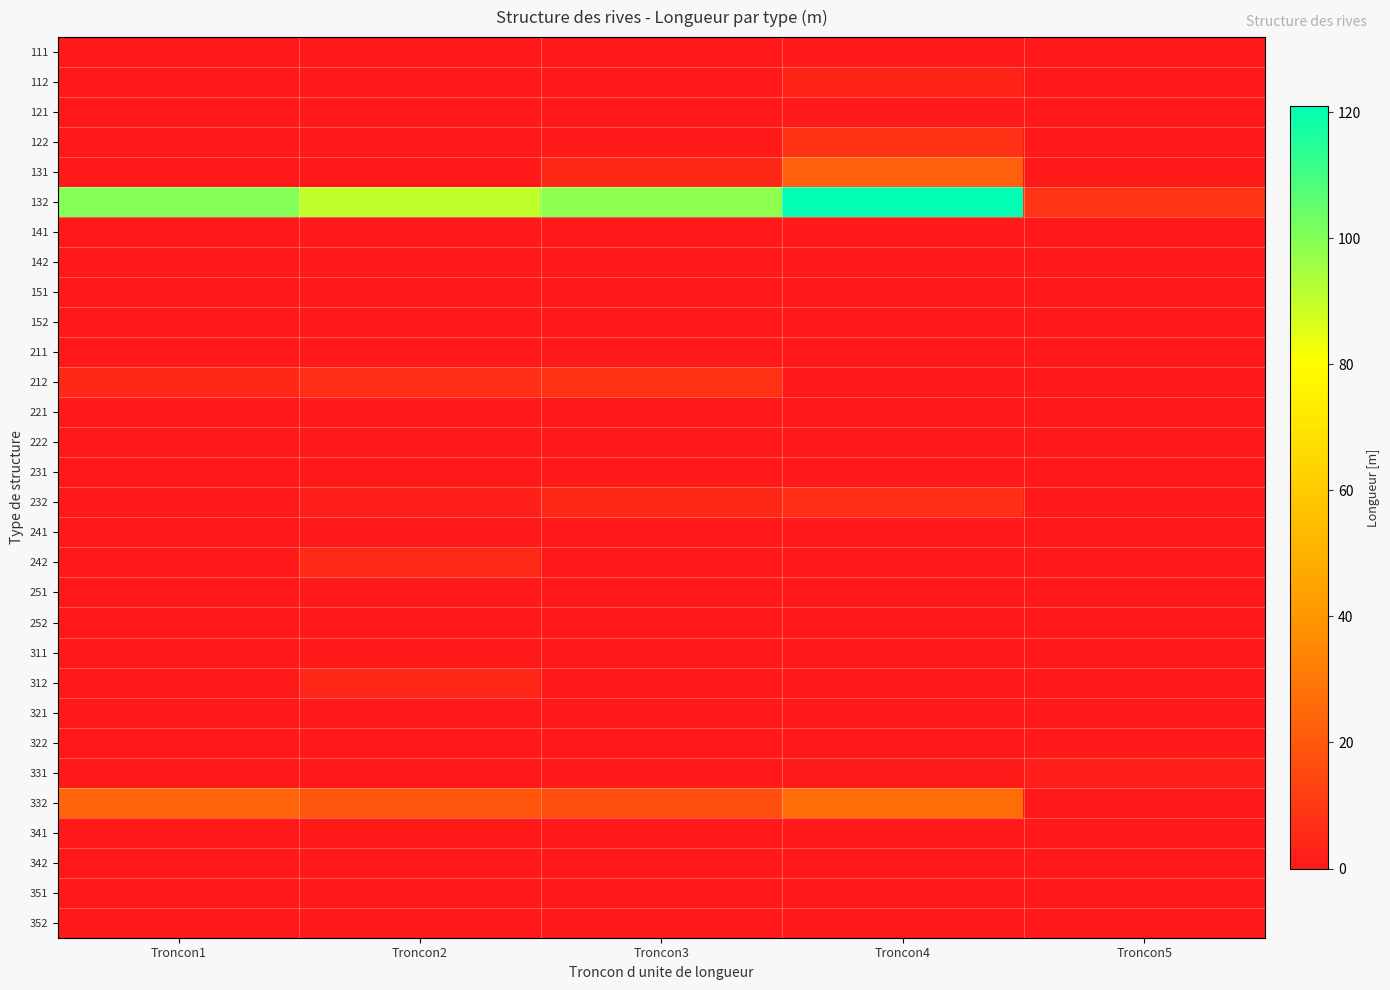

What is the difference between the highest and lowest values at Troncon5?

8.9